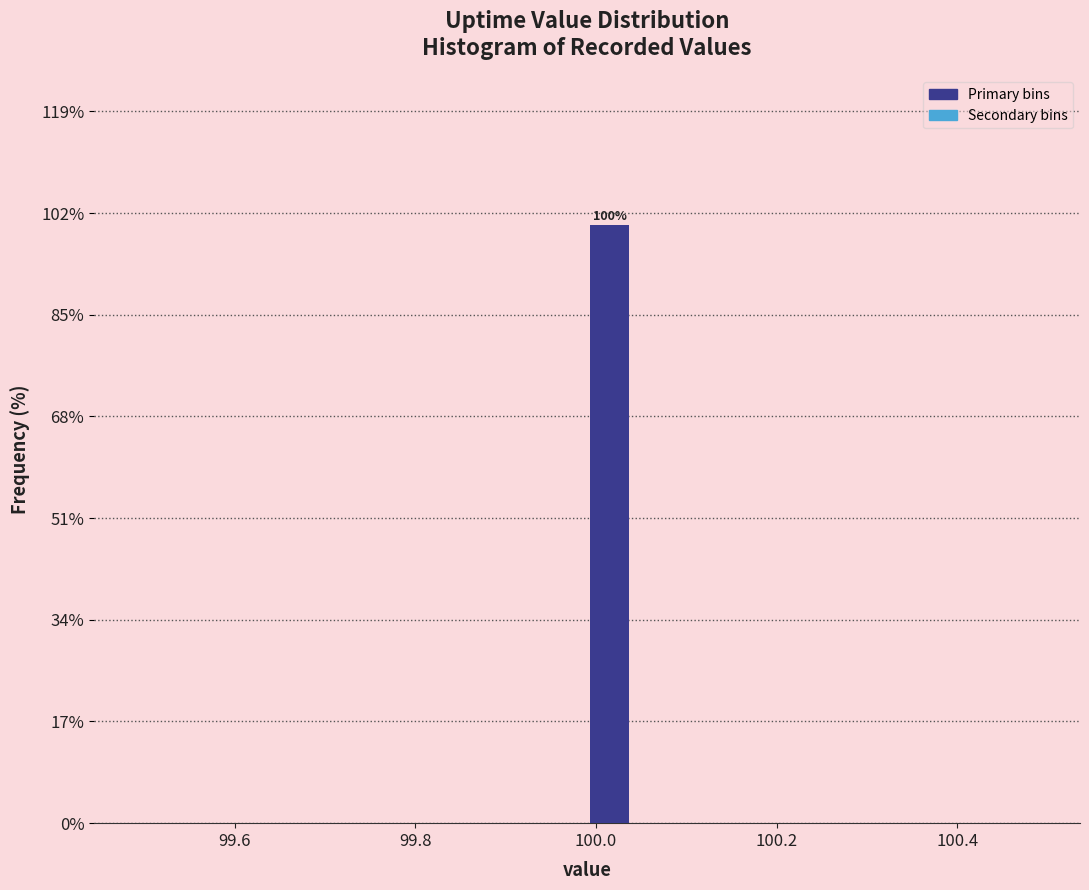

Read against the x-axis, roughly where is the centre of the tallest bar?

100.02